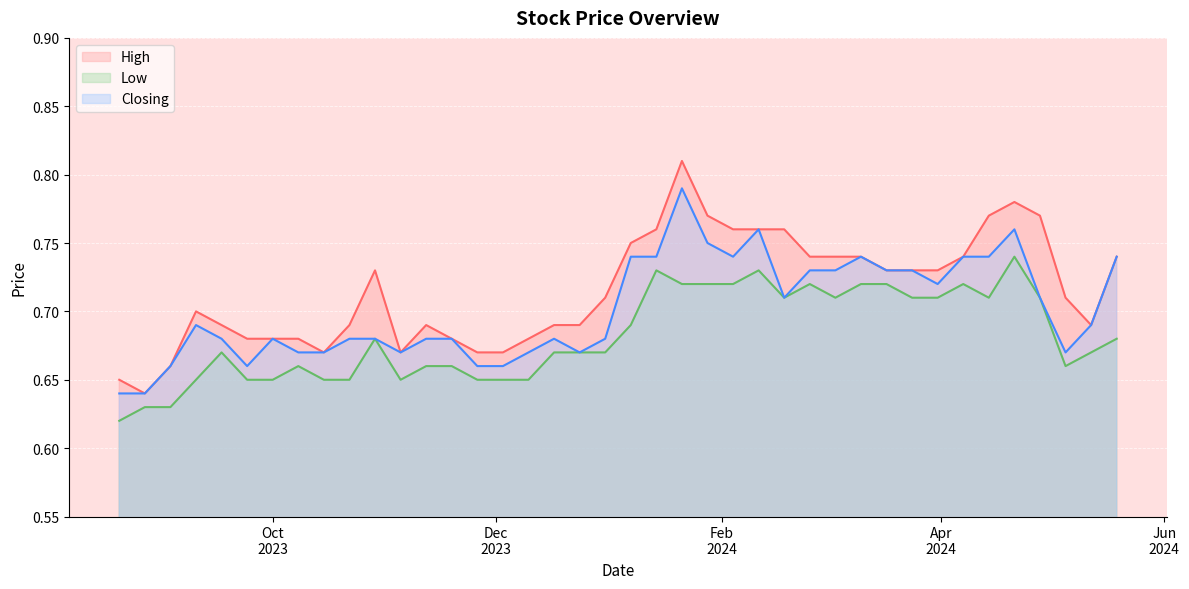

What position from the right is 19/11/2023?

14